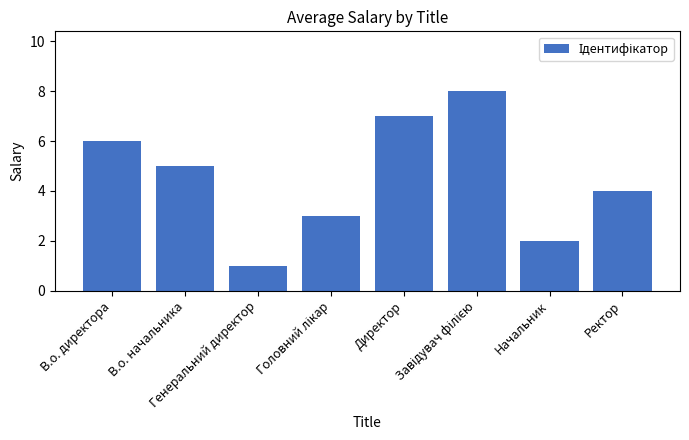

The chart shows a value of 7 at Директор. True or false?

True